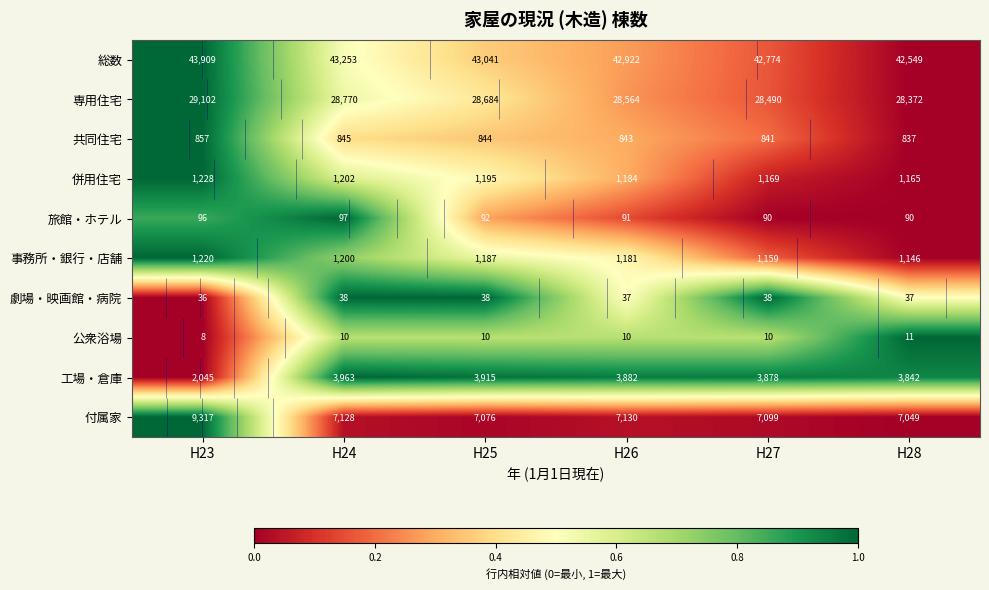

What is the highest value of the 共同住宅 series?

1.0